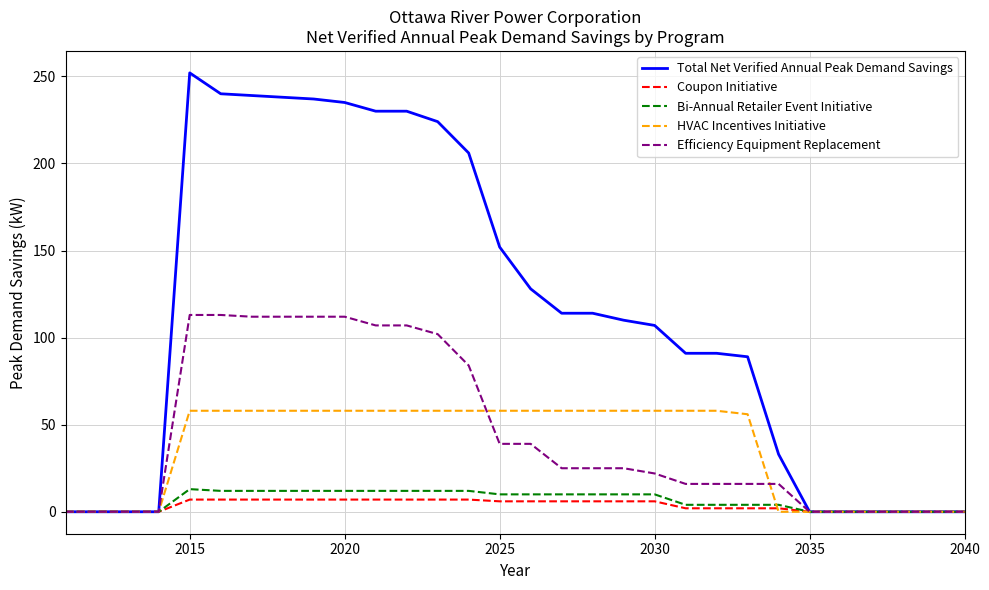

How many lines are shown in the chart?

5